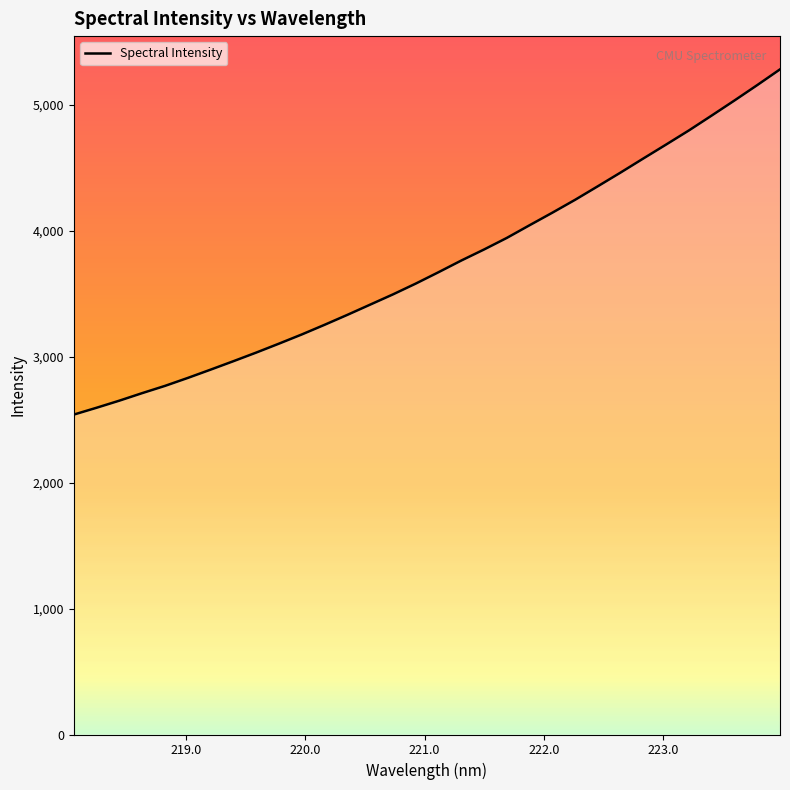

What is the smallest value displayed?

2539.6